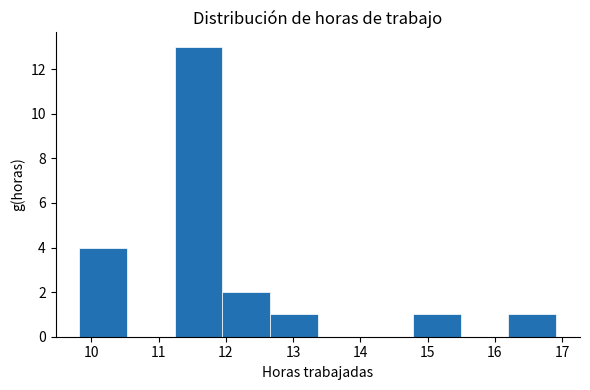

How tall is the bar that spans 12.7 to 13.4 on the x-axis? Neither the bar edges nor the heights are printed on the chart, so give them approximately, as read against the axes.

1